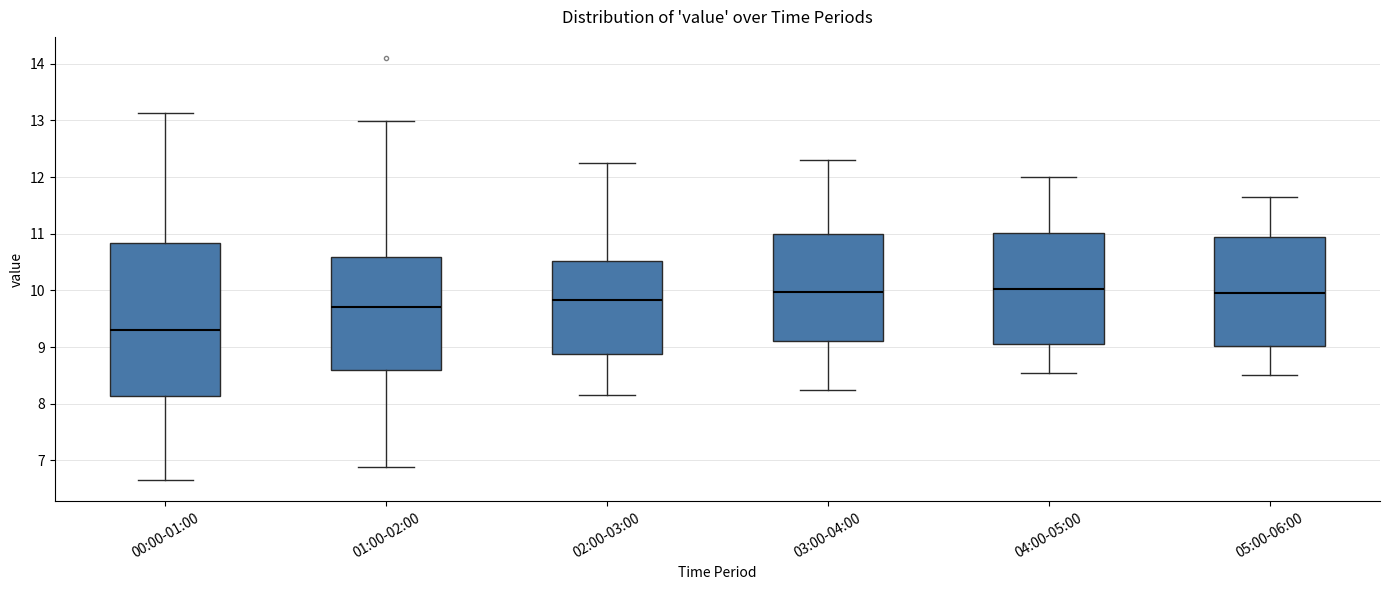

Which box's median line is the lowest?

00:00-01:00